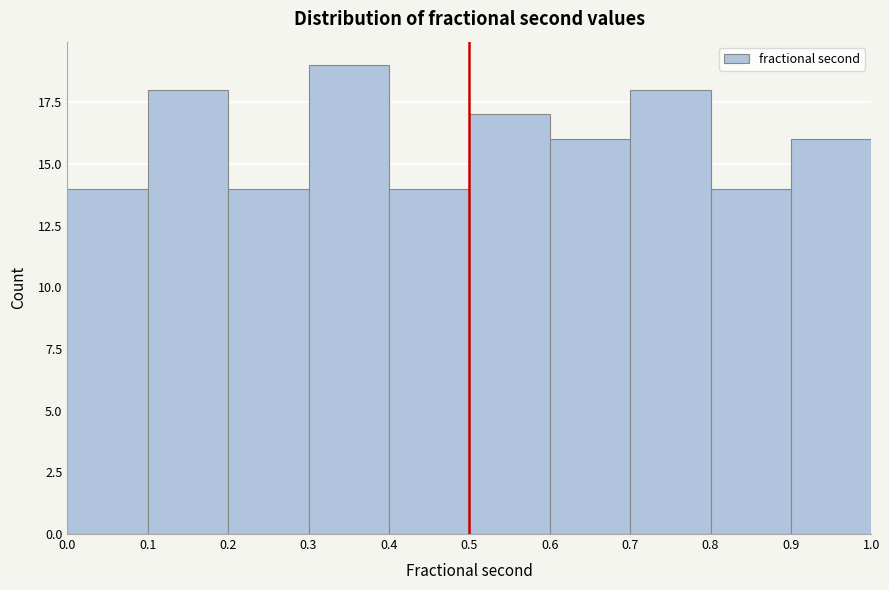

Reading left to right, list every bar in this chart as the range it spans on the x-axis followed by its height. The values are not printed on the chart, so give them approximately, as read against the axis.

0.0 to 0.1: 14
0.1 to 0.2: 18
0.2 to 0.3: 14
0.3 to 0.4: 19
0.4 to 0.5: 14
0.5 to 0.6: 17
0.6 to 0.7: 16
0.7 to 0.8: 18
0.8 to 0.9: 14
0.9 to 1.0: 16